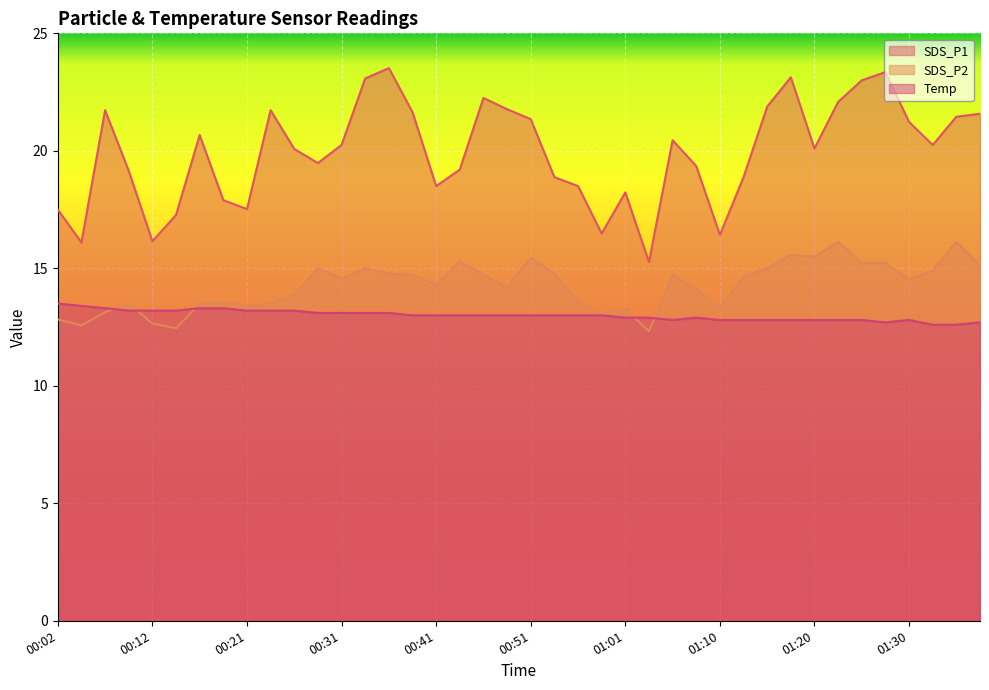

Where is the first local maximum for SDS_P2?

00:09